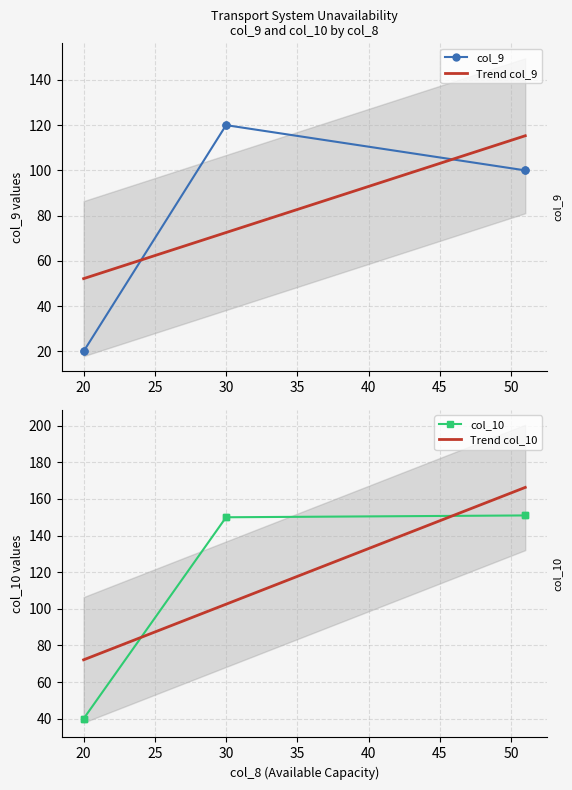

True or false: col_9 has more than 1 interior local peaks.

False